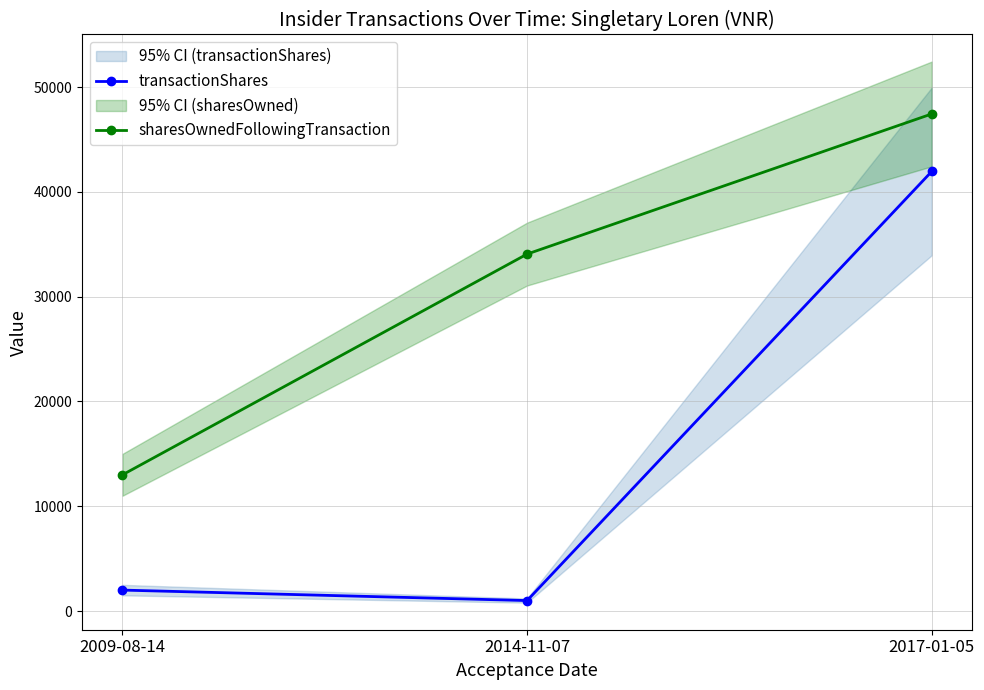

What position from the left is 2017-01-05?

3